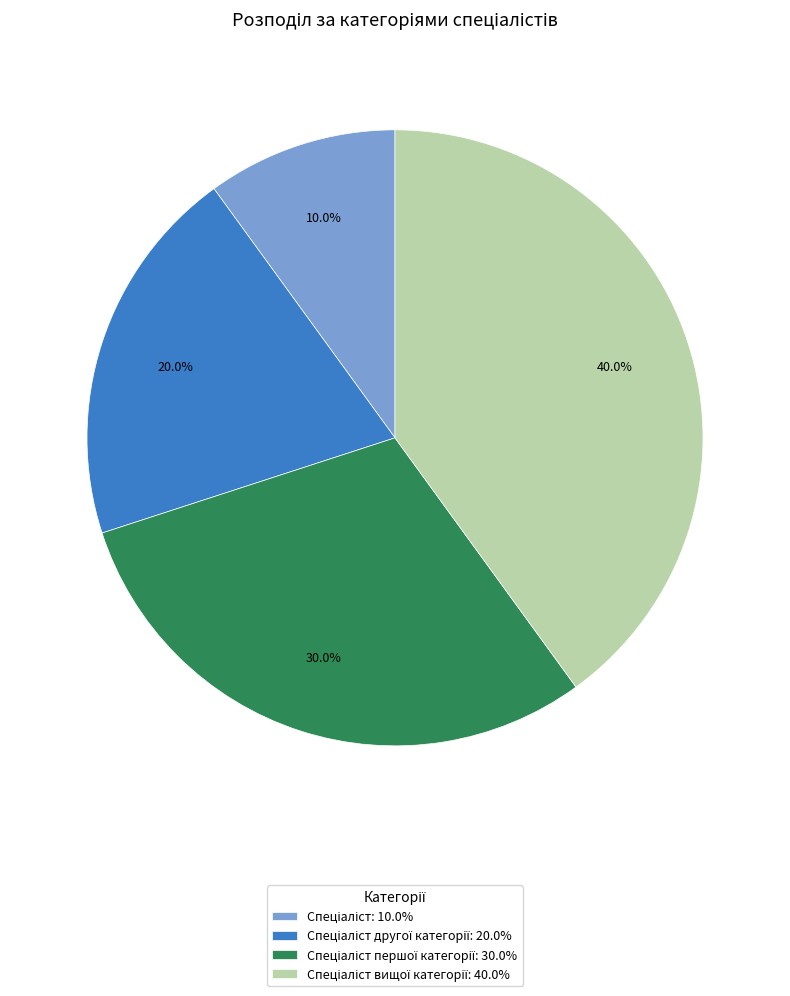

Is there a majority slice in this chart?

No